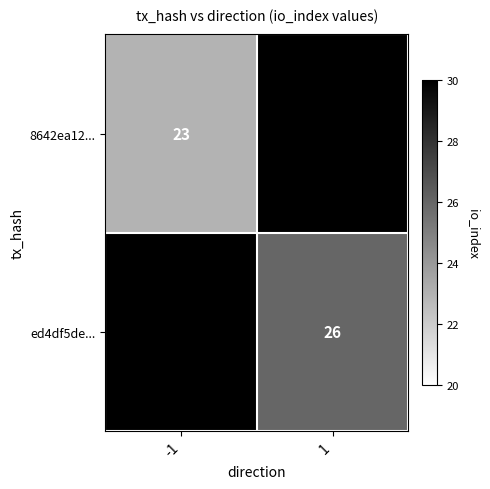

What is the minimum value shown in the chart?

23.0